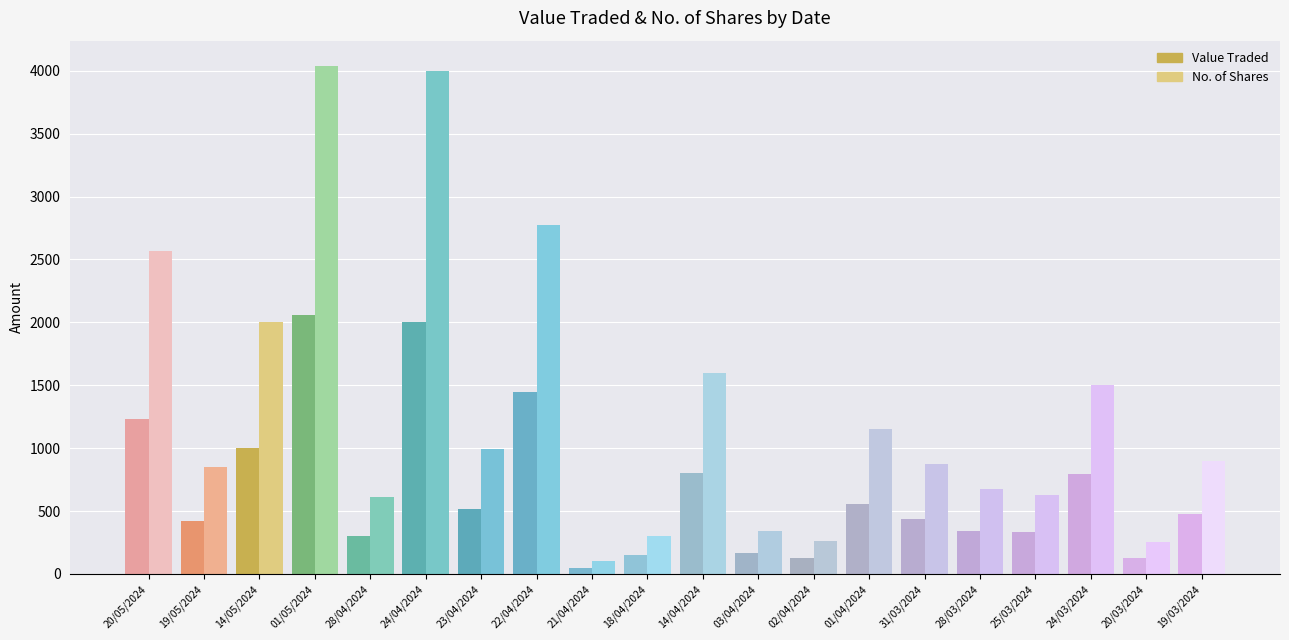

Which series has the largest total across all categories?

No. of Shares